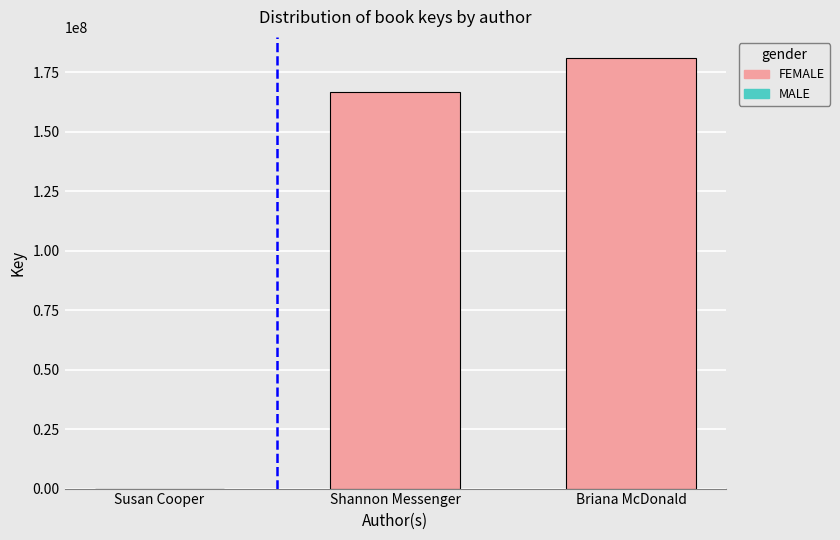

At which category is the sum across all series the highest?

Briana McDonald